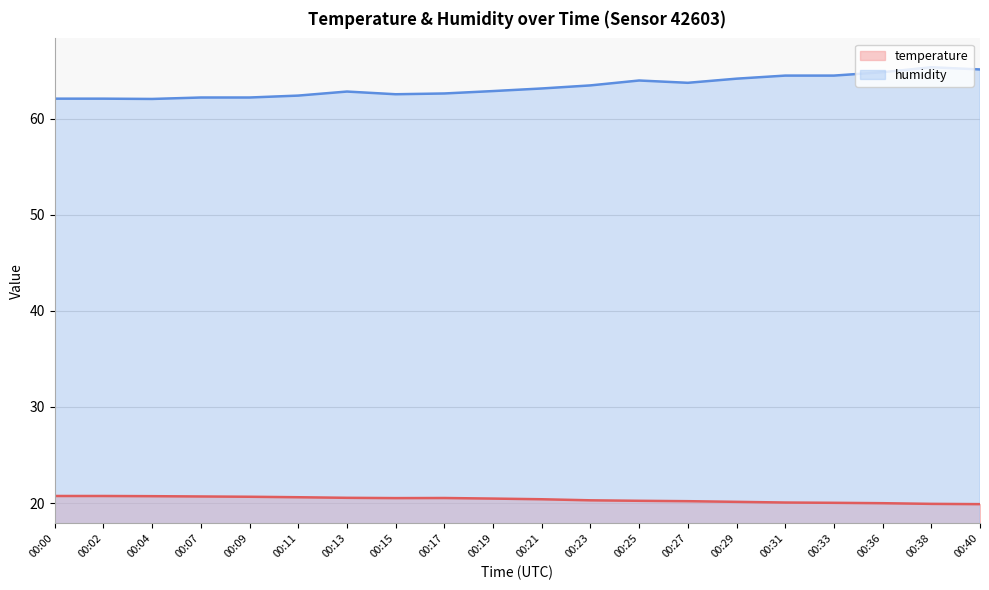

What is the total value across all series at 00:17?

83.1